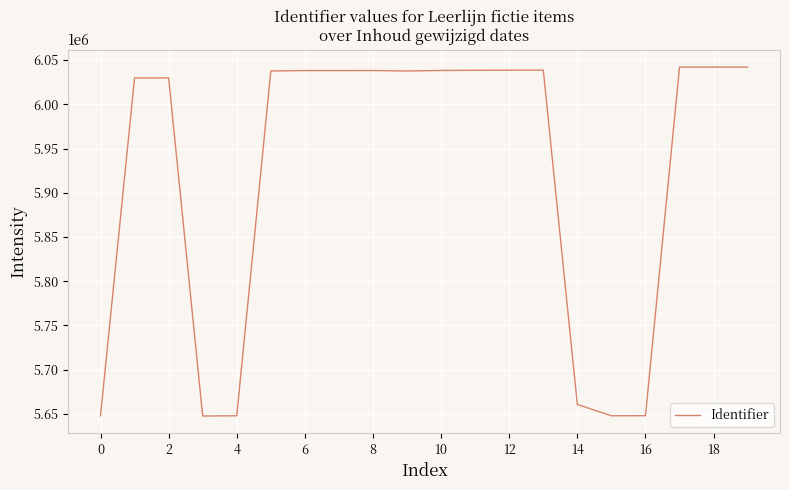

What is the maximum value shown in the chart?

6042056